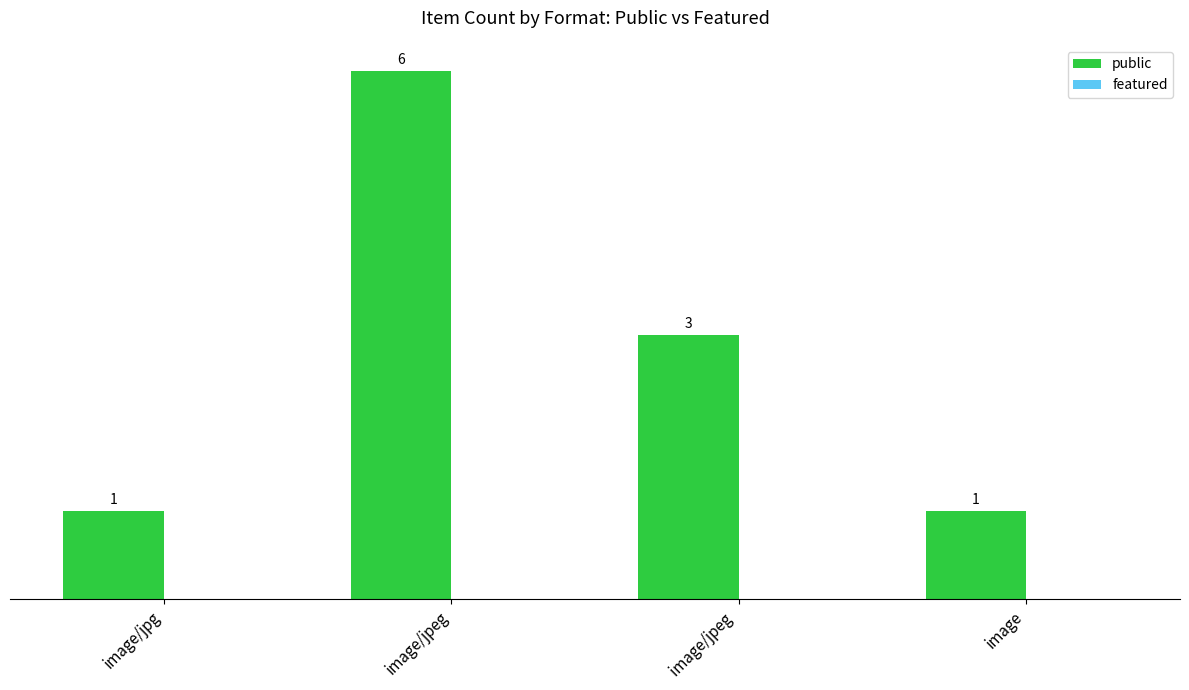

What is the sum of all values?

11